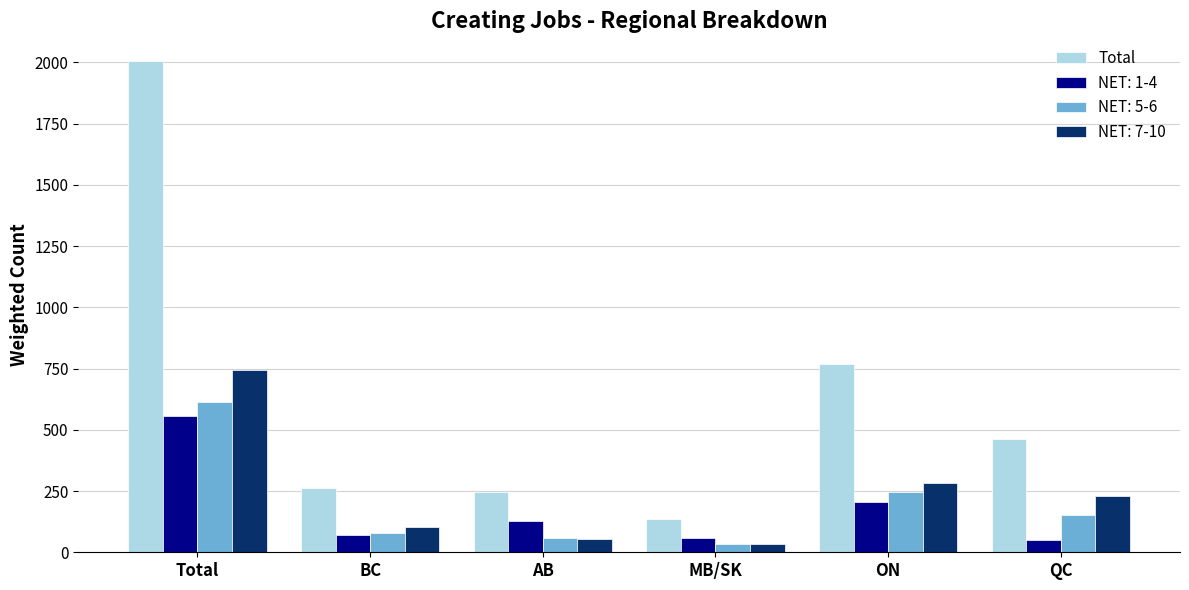

Which series changed the most between BC and ON?

Total